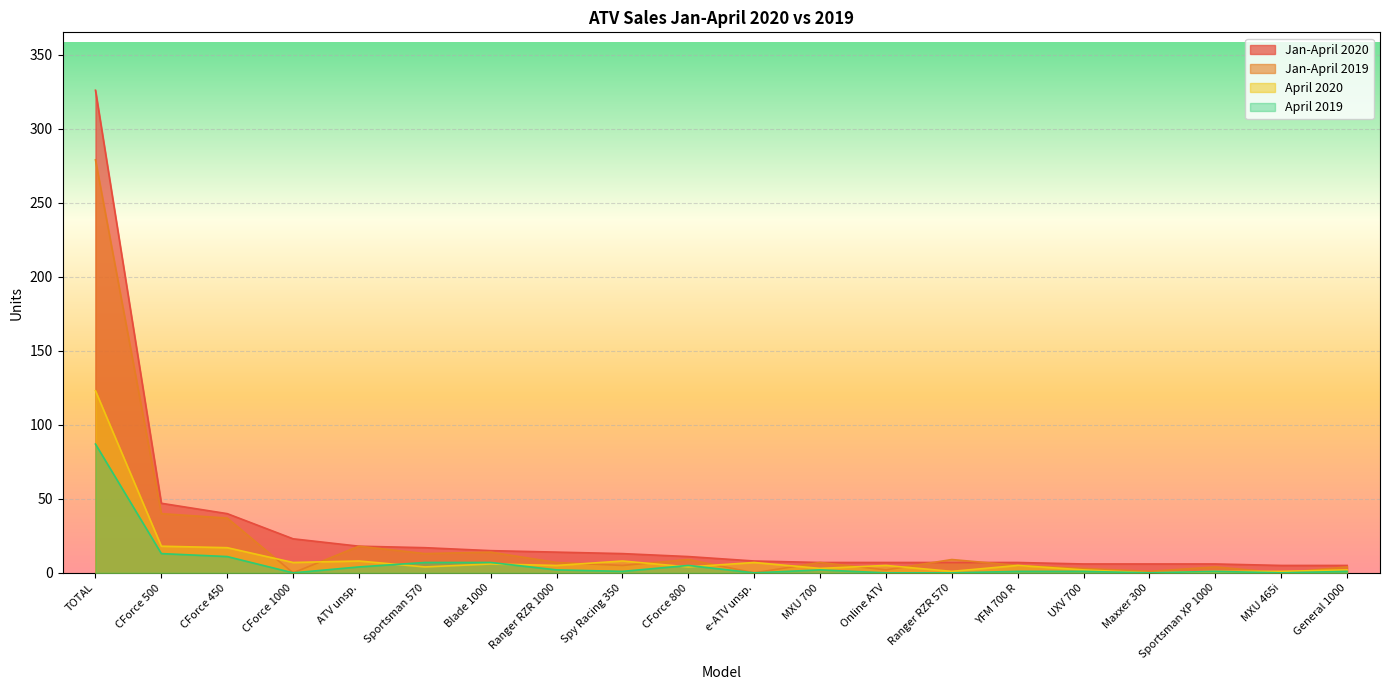

Which series ends up on top after the final intersection of April 2020 and April 2019?

April 2020